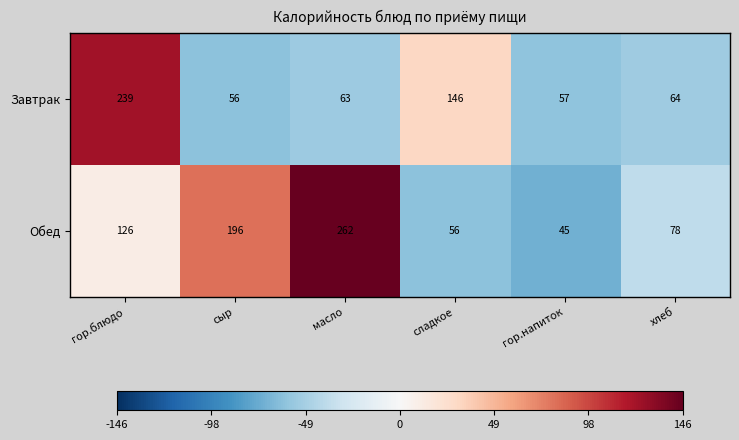

Which series has the widest spread of values?

Обед